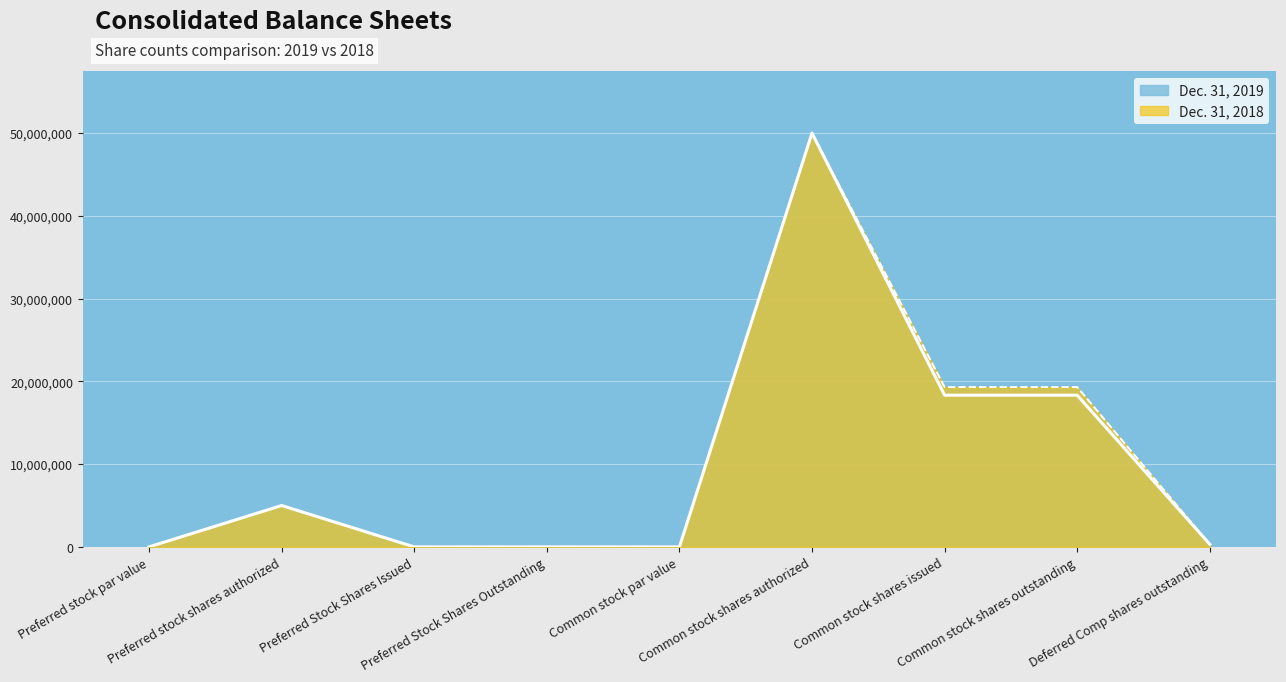

Where is the first local maximum for Dec. 31, 2018?

Preferred stock shares authorized